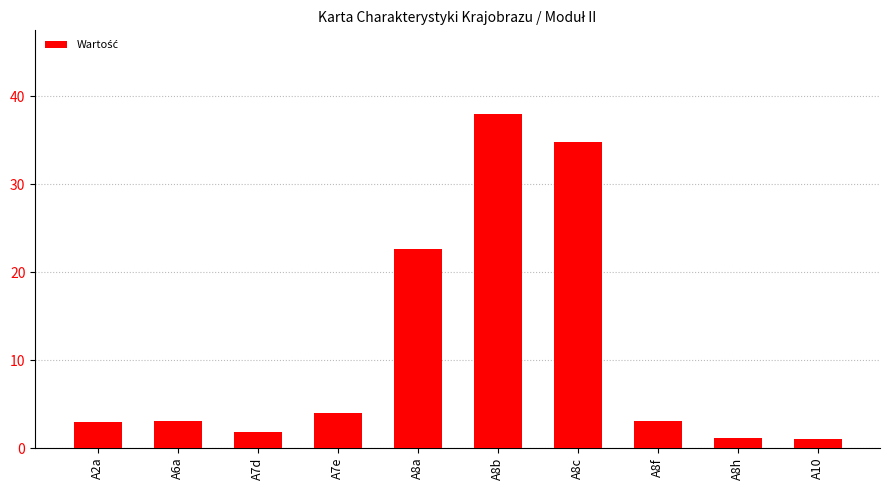

The chart shows a value of 4.9 at A6a. True or false?

False